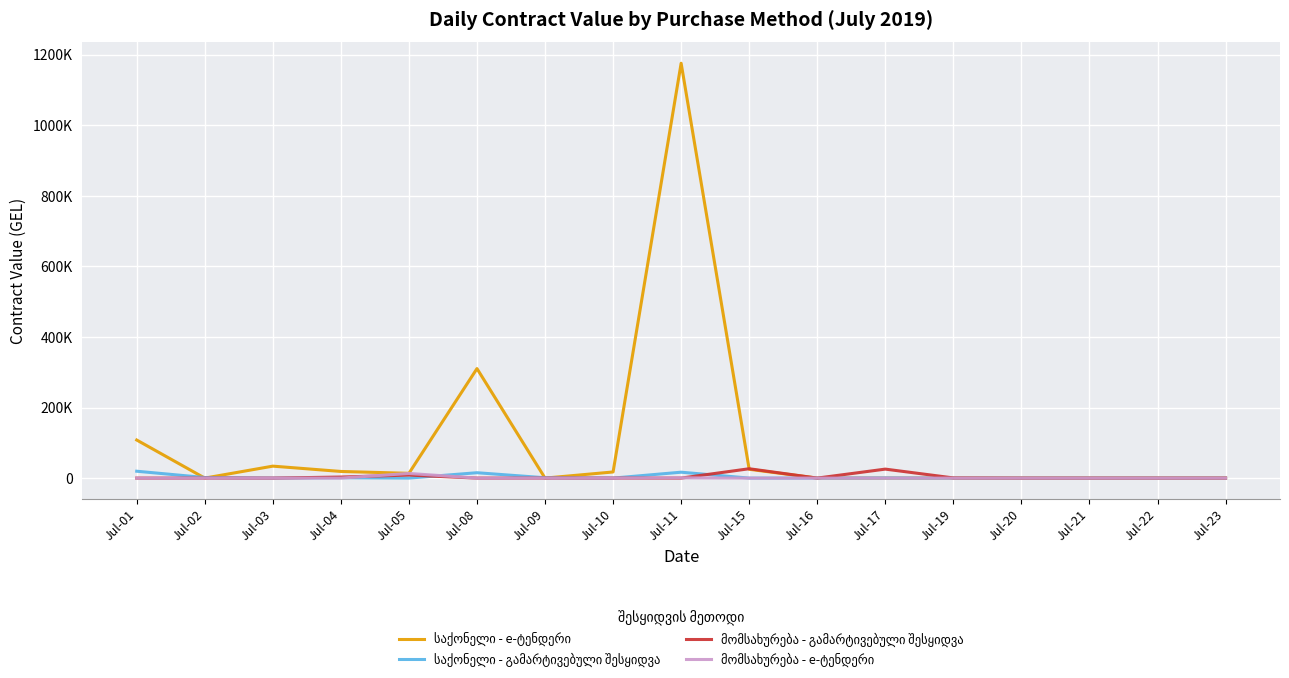

Is this an area chart (filled region under the line)?

No